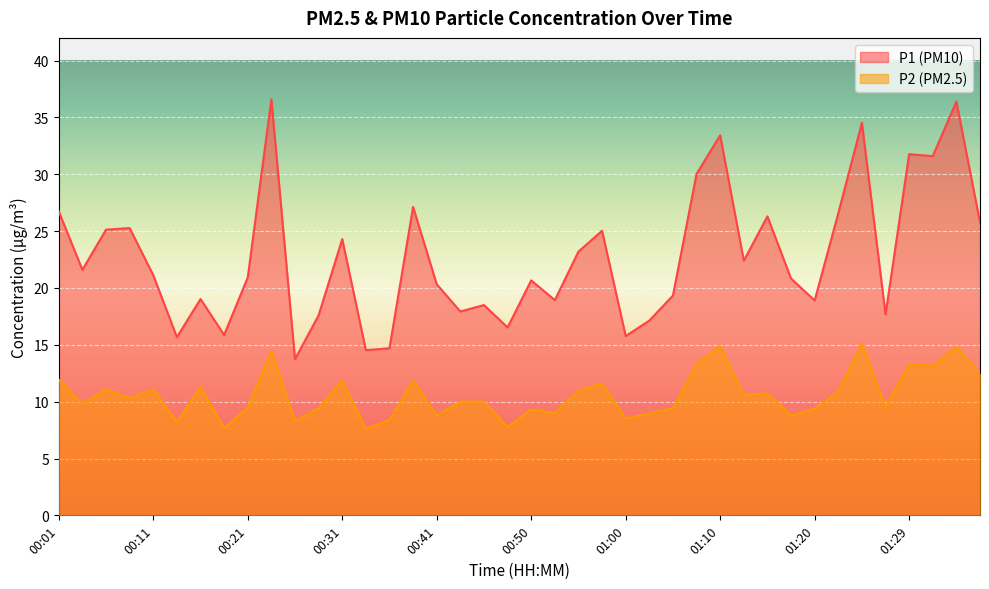

What is the difference between the maximum and minimum values in the P1 series?

22.9